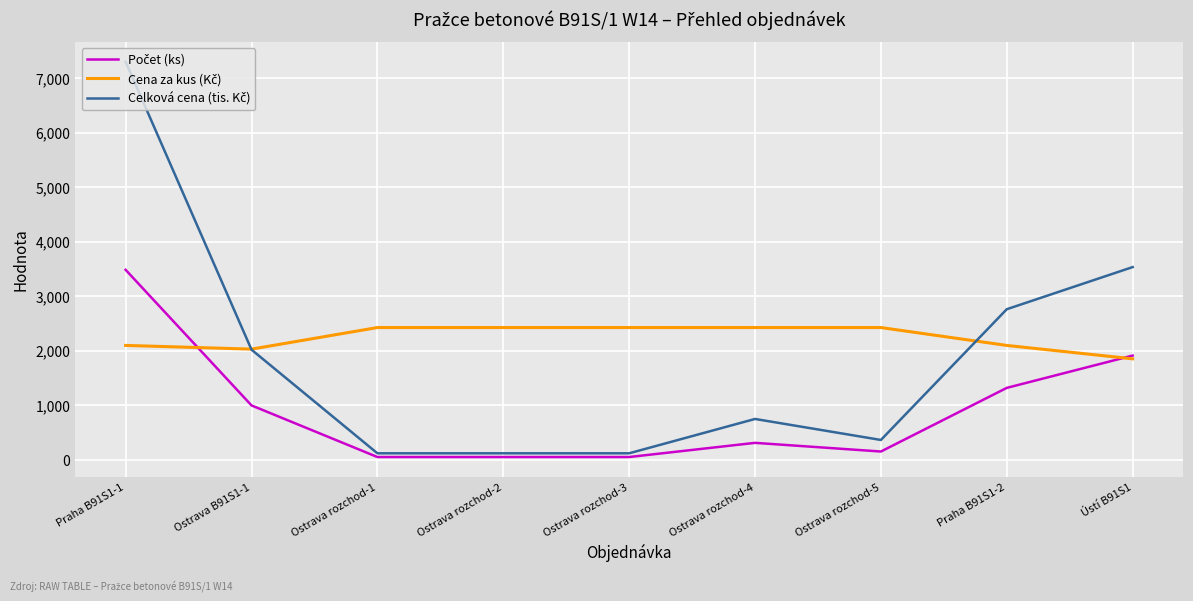

At which category is the sum across all series the highest?

Praha B91S1-1